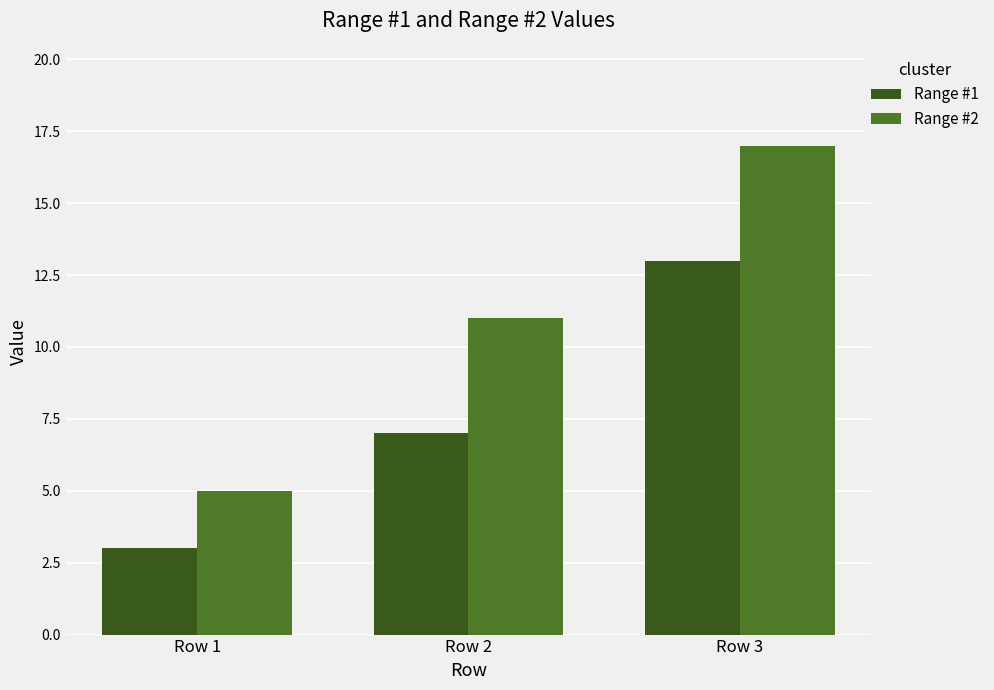

Which category has the highest value across all series?

Row 3